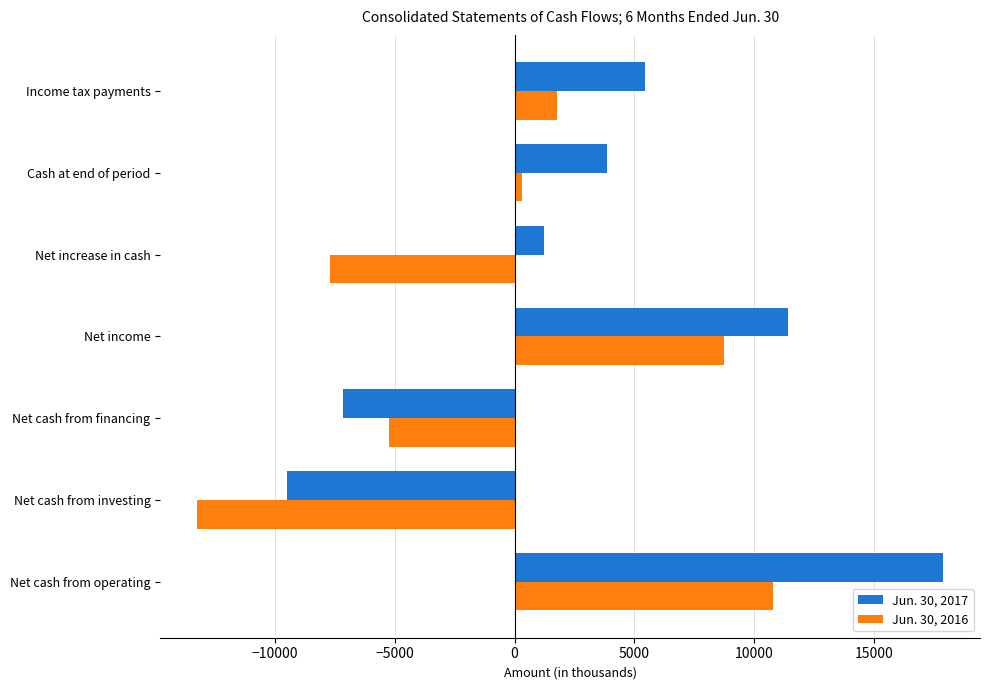

List the labels in order of Jun. 30, 2016 value, largest first.

Net cash from operating, Net income, Income tax payments, Cash at end of period, Net cash from financing, Net increase in cash, Net cash from investing